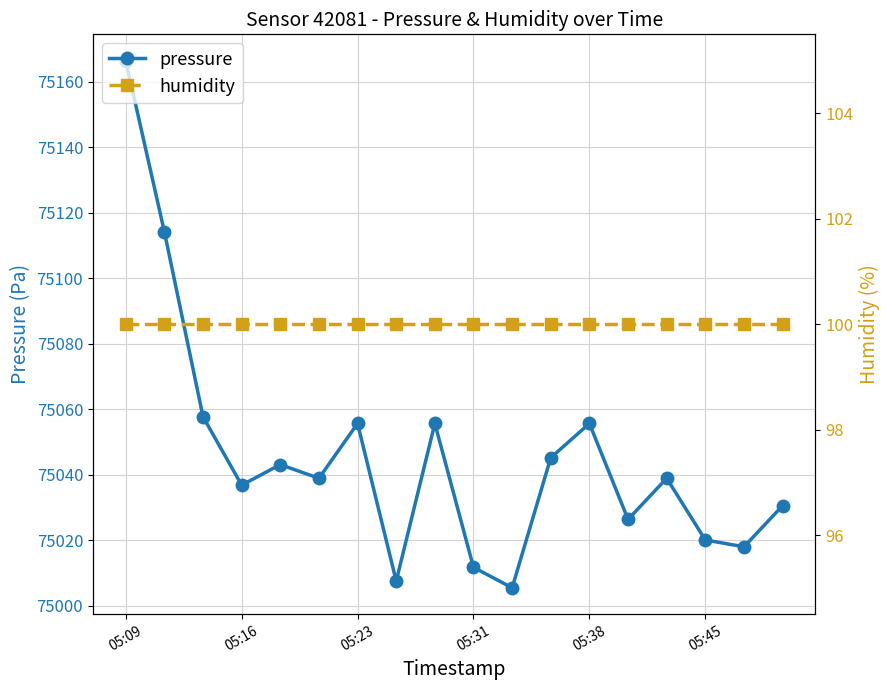

Is it true that pressure equals 75055.6 at 8?

True